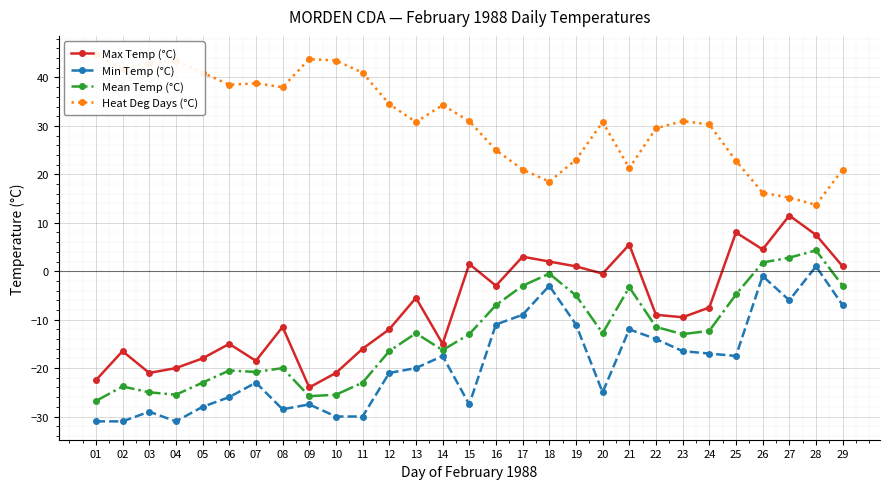

Which series changed the most between 05 and 12?

Min Temp (°C)